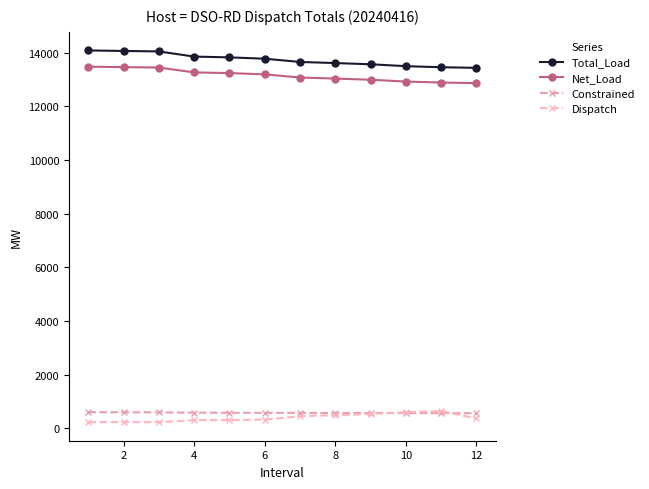

How many values in the Dispatch series exceed 373?

6